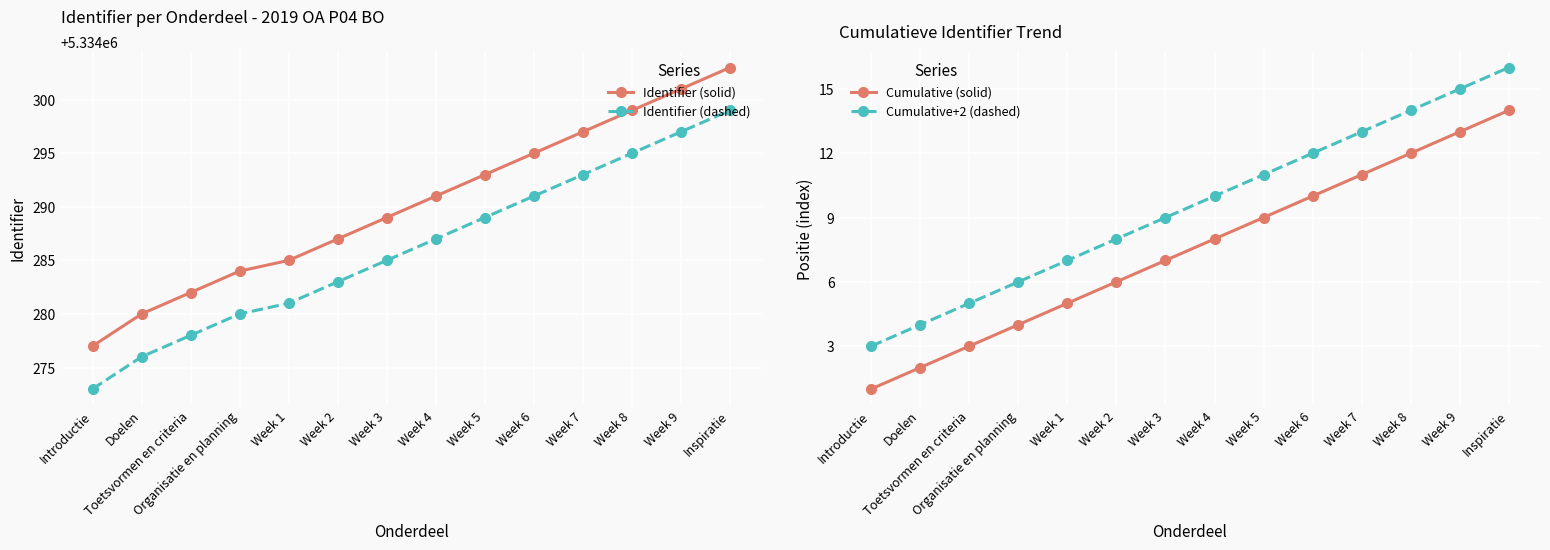

True or false: Cumulative (solid) and Cumulative+2 (dashed) cross at least once.

False